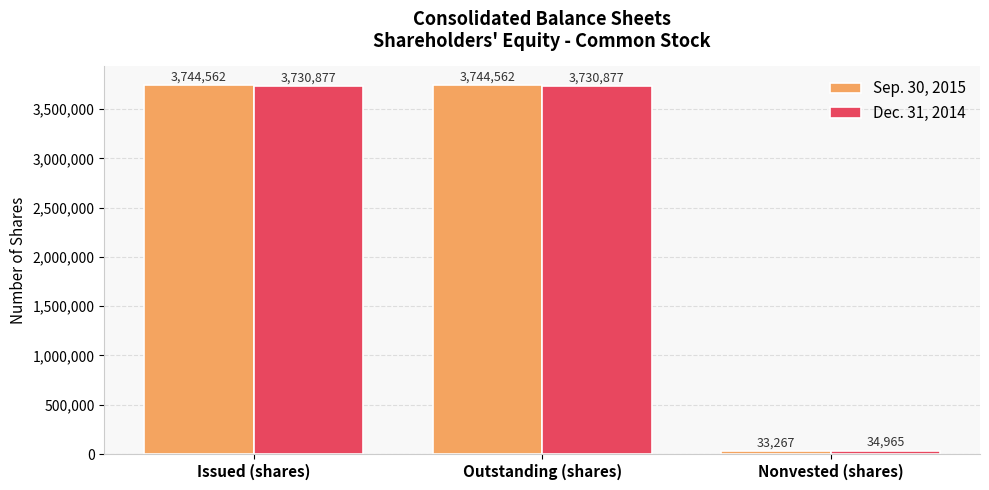

The value of Dec. 31, 2014 at Nonvested (shares) is 34965. True or false?

True